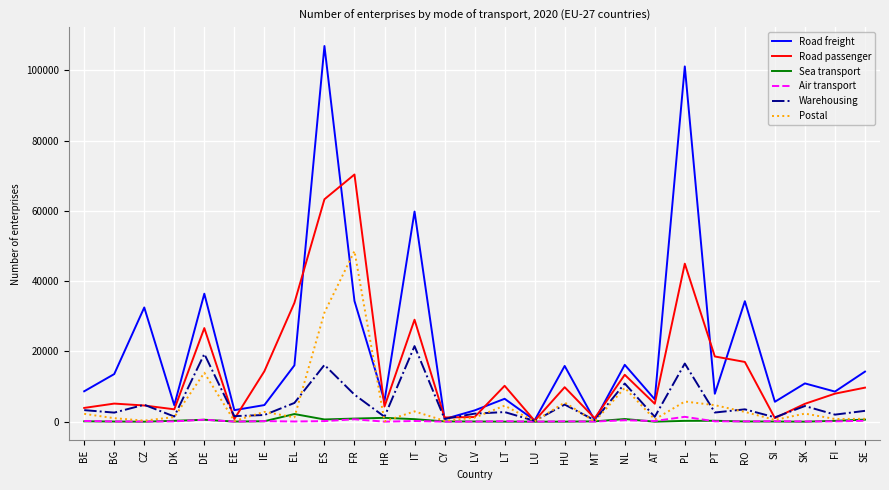

Which series has the largest total across all categories?

Road freight